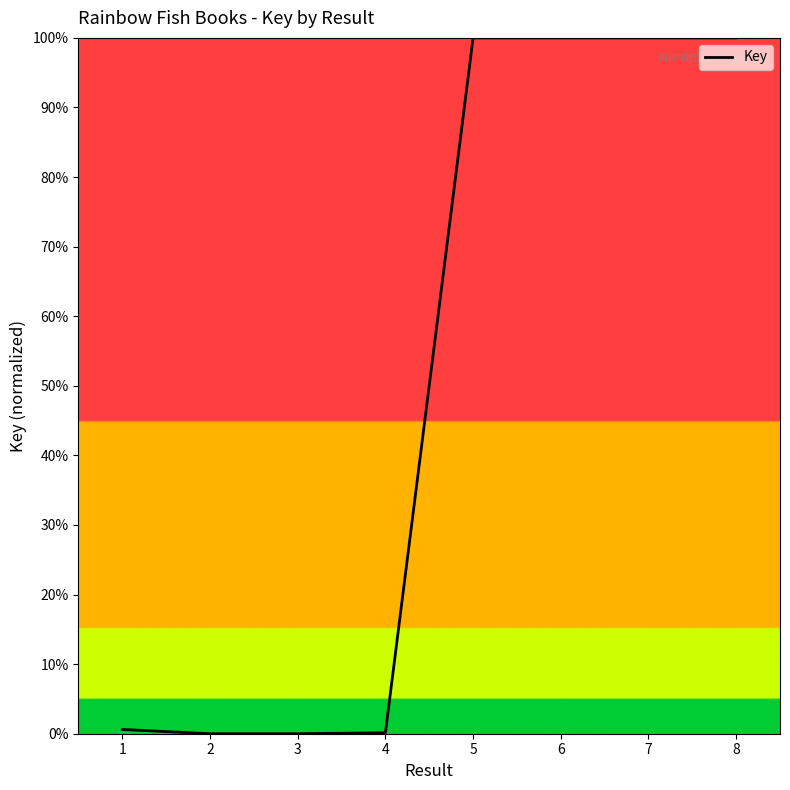

What is the difference between the maximum and minimum values?

100.0